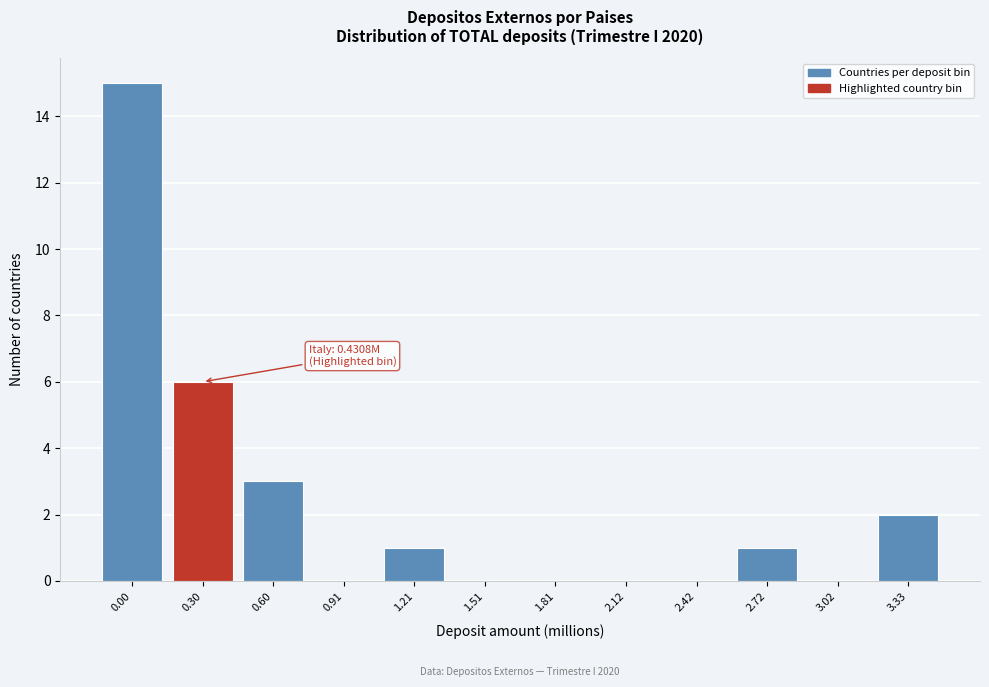

Reading right to left, list all the values displayed in this chart.

3.33=2	3.02=0	2.72=1	2.42=0	2.12=0	1.81=0	1.51=0	1.21=1	0.91=0	0.60=3	0.30=6	0.00=15